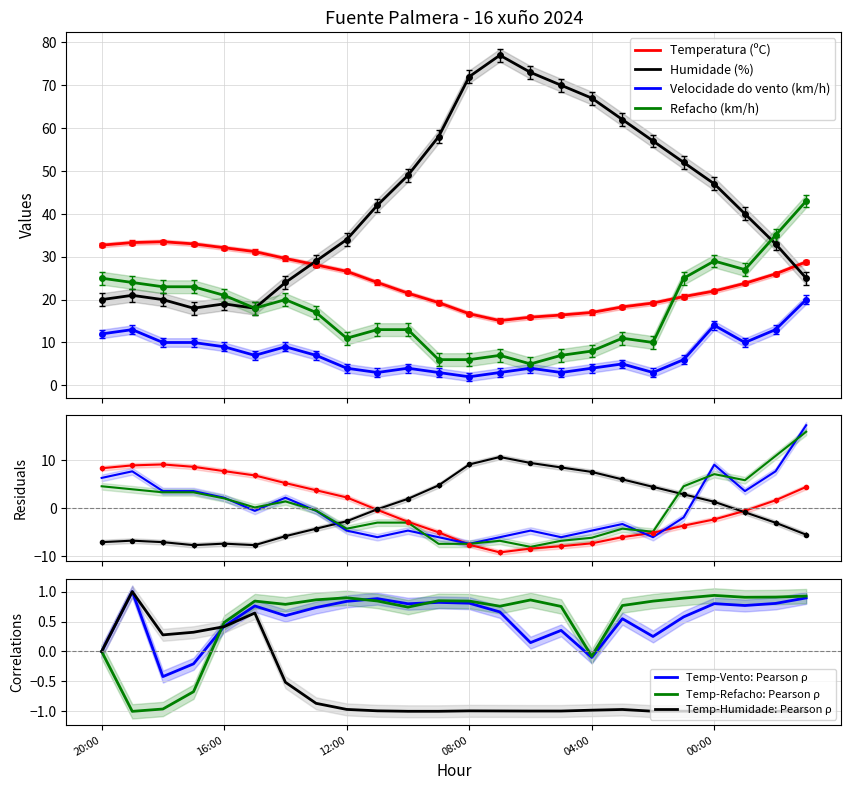

True or false: Velocidade do vento (km/h) has a value of -6.1 at 02:00.

True